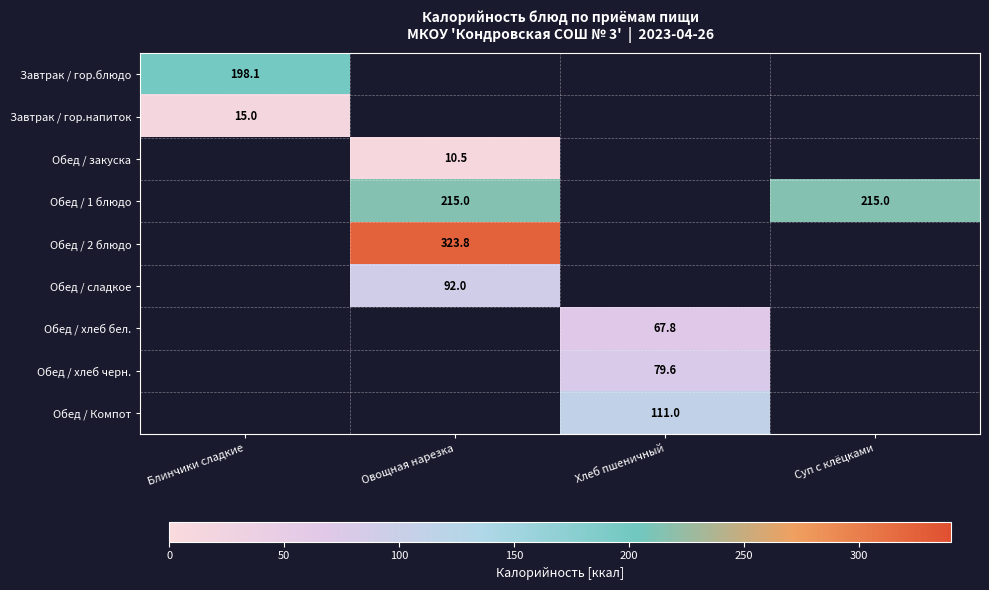

The Обед / 1 блюдо series shows 286.6 at Суп с клёцками. True or false?

False